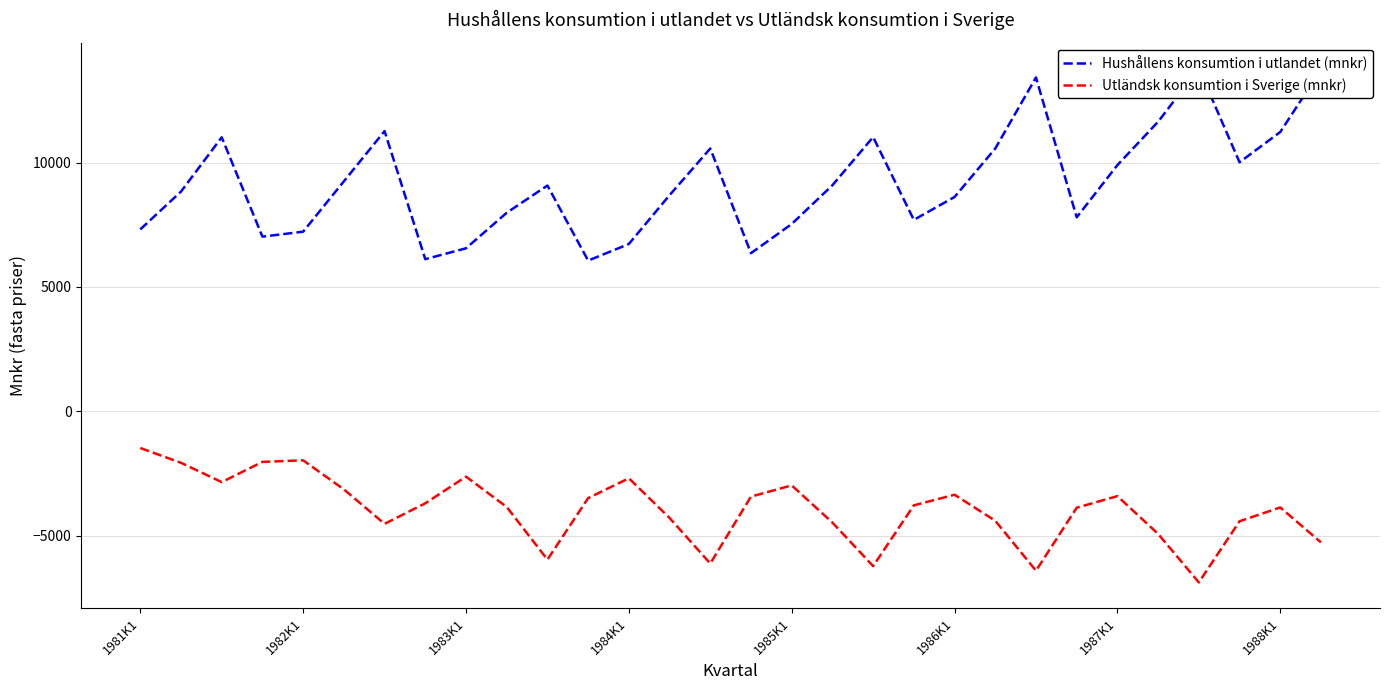

What is the lowest value of the Utländsk konsumtion i Sverige (mnkr) series?

-6881